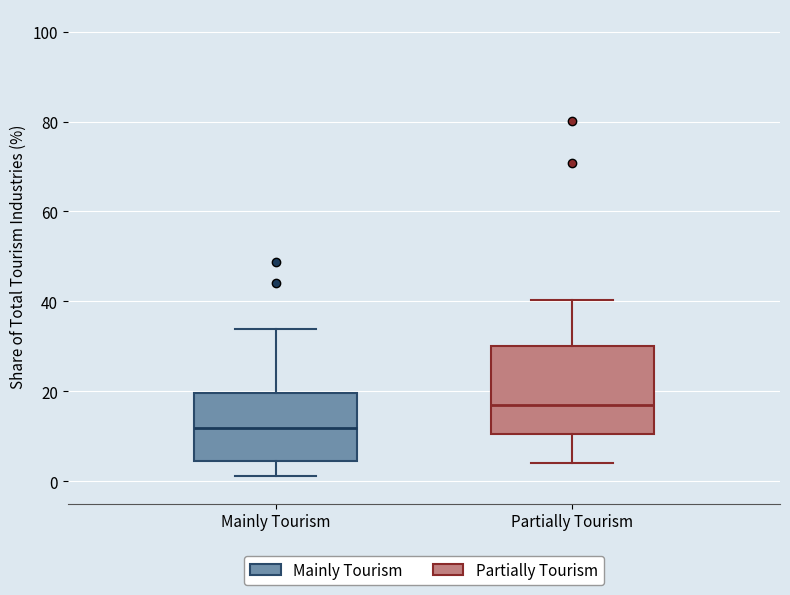

Comparing the boxes themselves (not the whiskers), which one is the tallest?

Partially Tourism